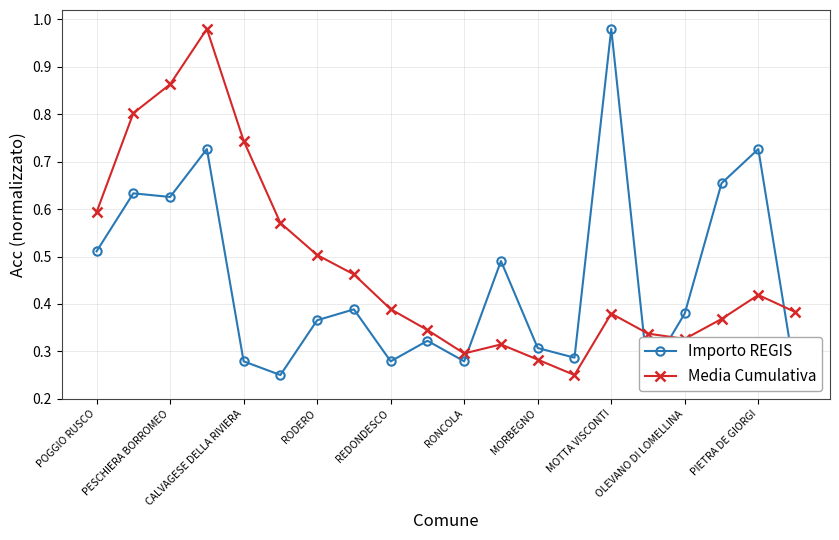

What is the minimum value for Importo REGIS?

0.2